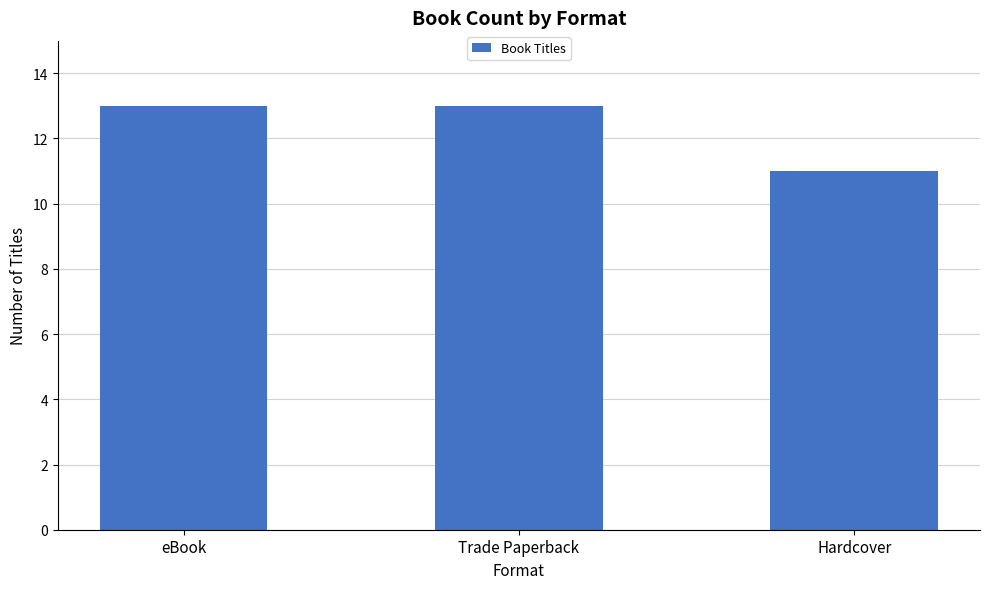

Does the chart contain any negative values?

No